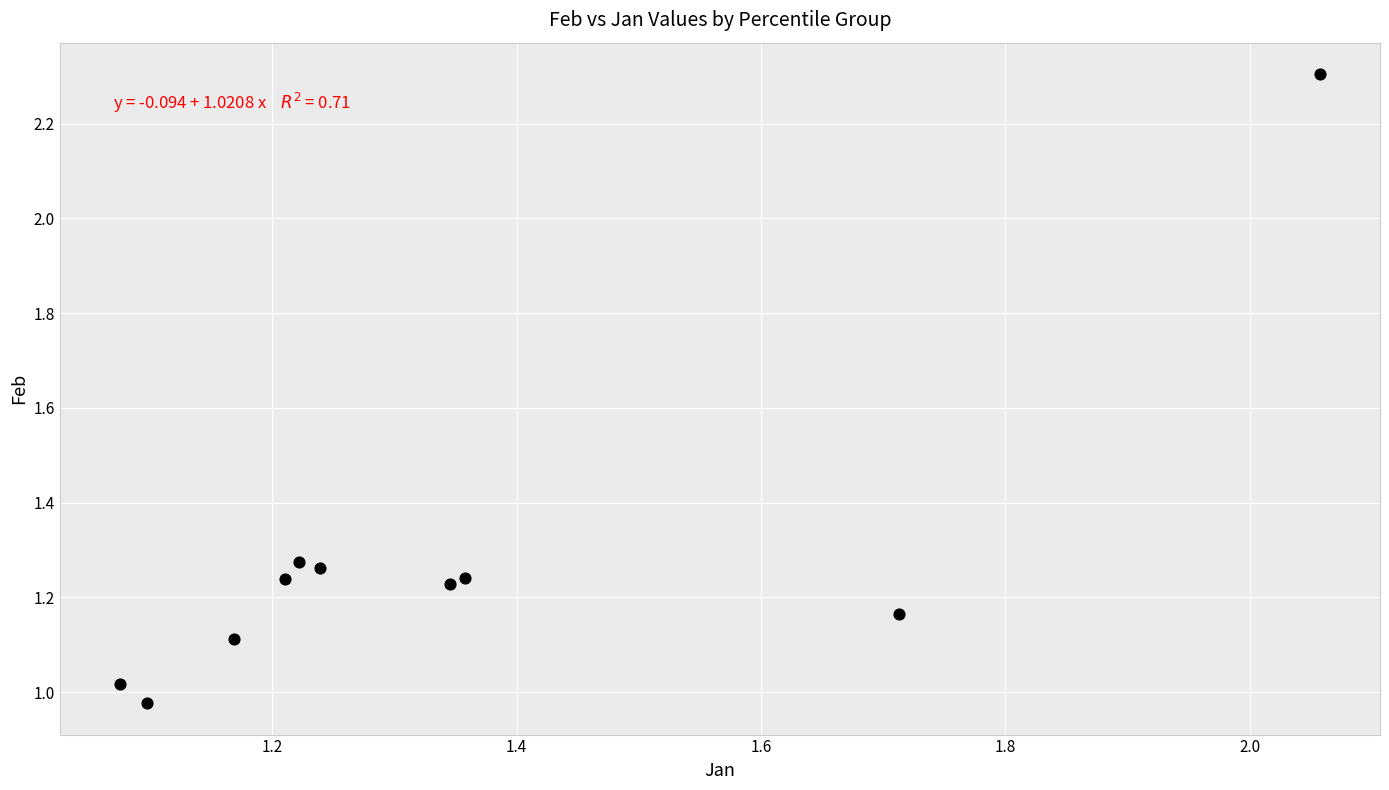

How many points are shown in the scatter plot?

10